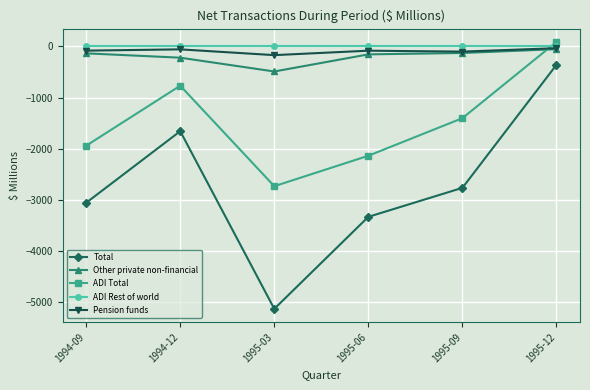

What is the label of the 1st point from the right?

1995-12